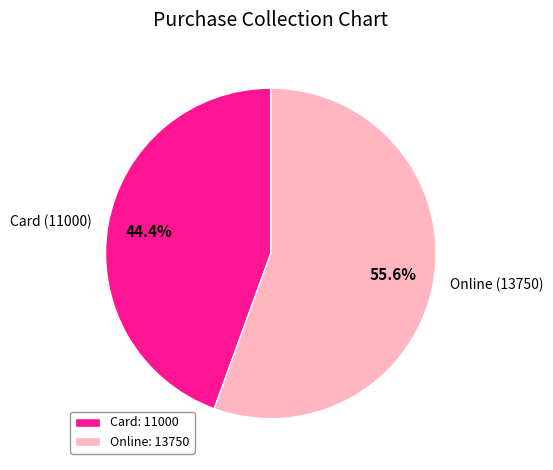

Does any single category account for the majority?

Yes